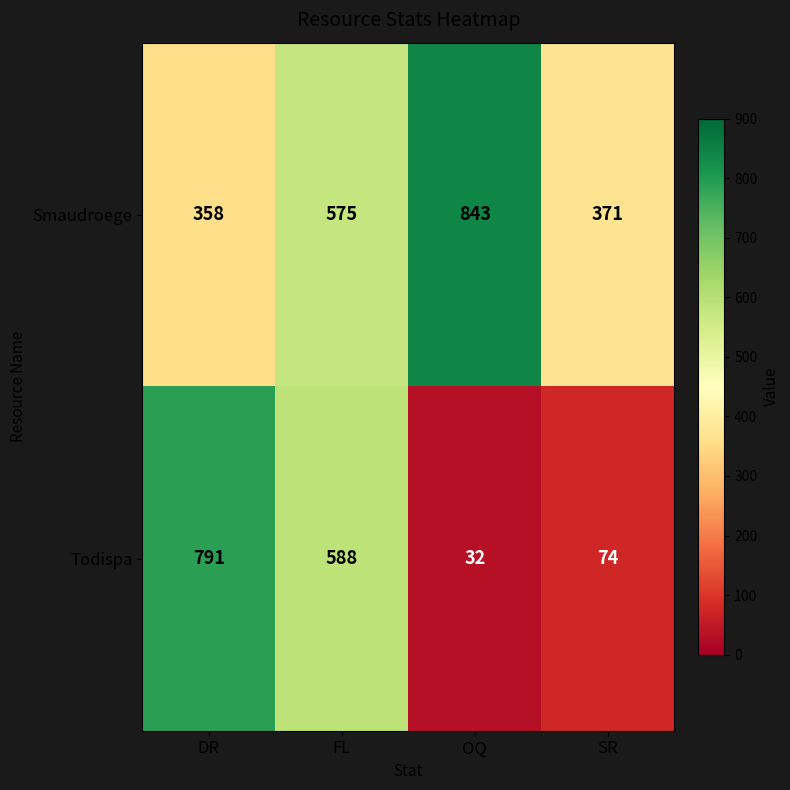

Which category has the highest value across all series?

OQ